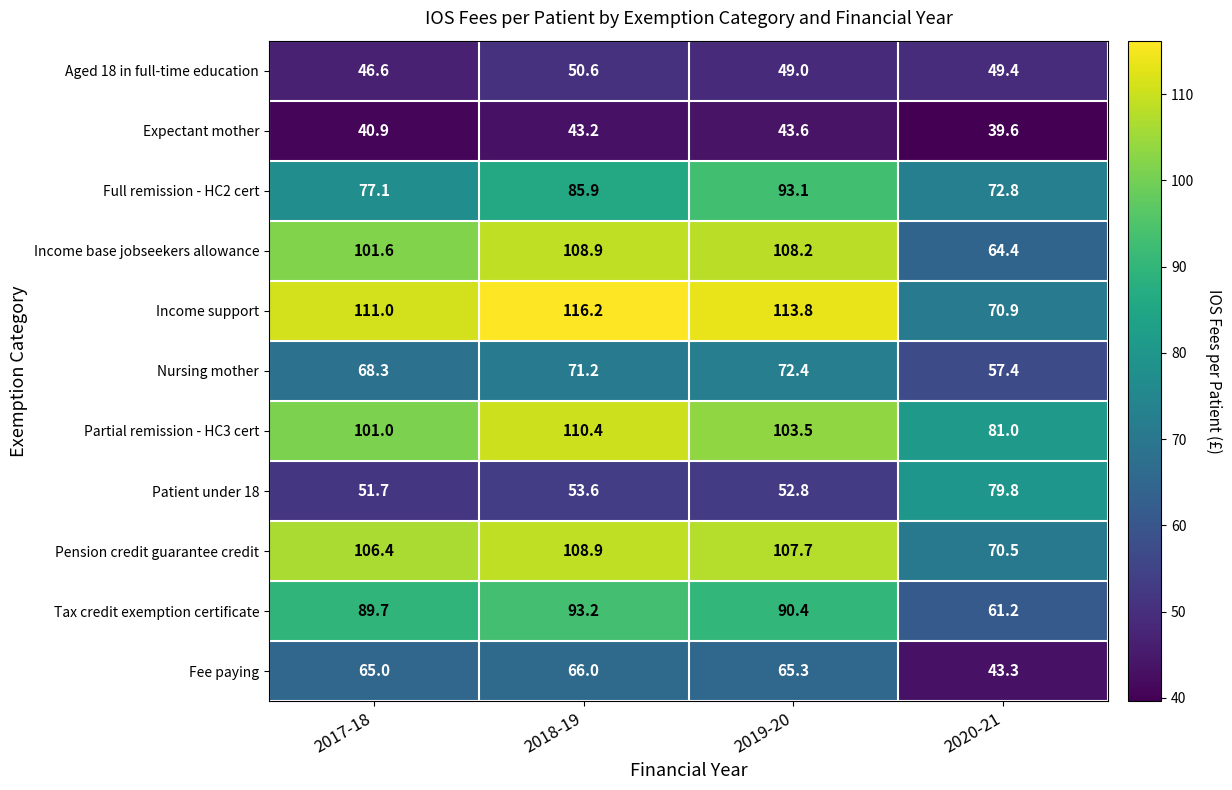

True or false: Fee paying has a value of 71.2 at 2020-21.

False